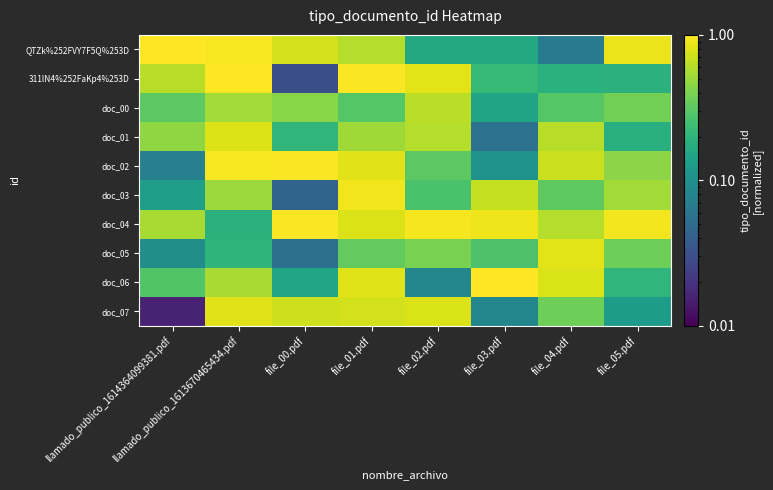

What is the difference between the highest and lowest values at file_05.pdf?

0.8